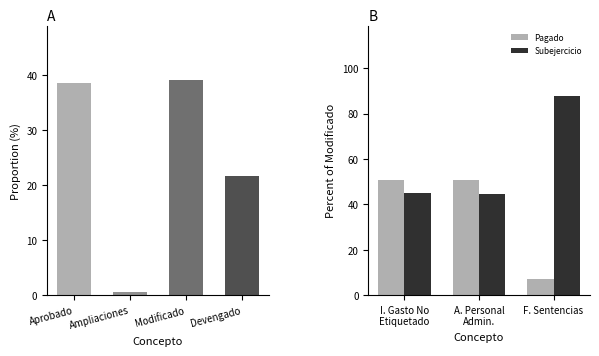

What is the difference between the maximum and minimum values in the Subejercicio series?

43.2